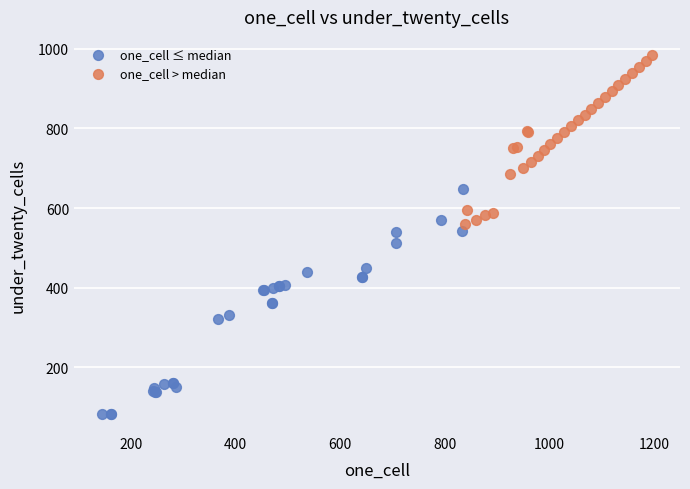

Which series contains the highest Y value?

one_cell > median